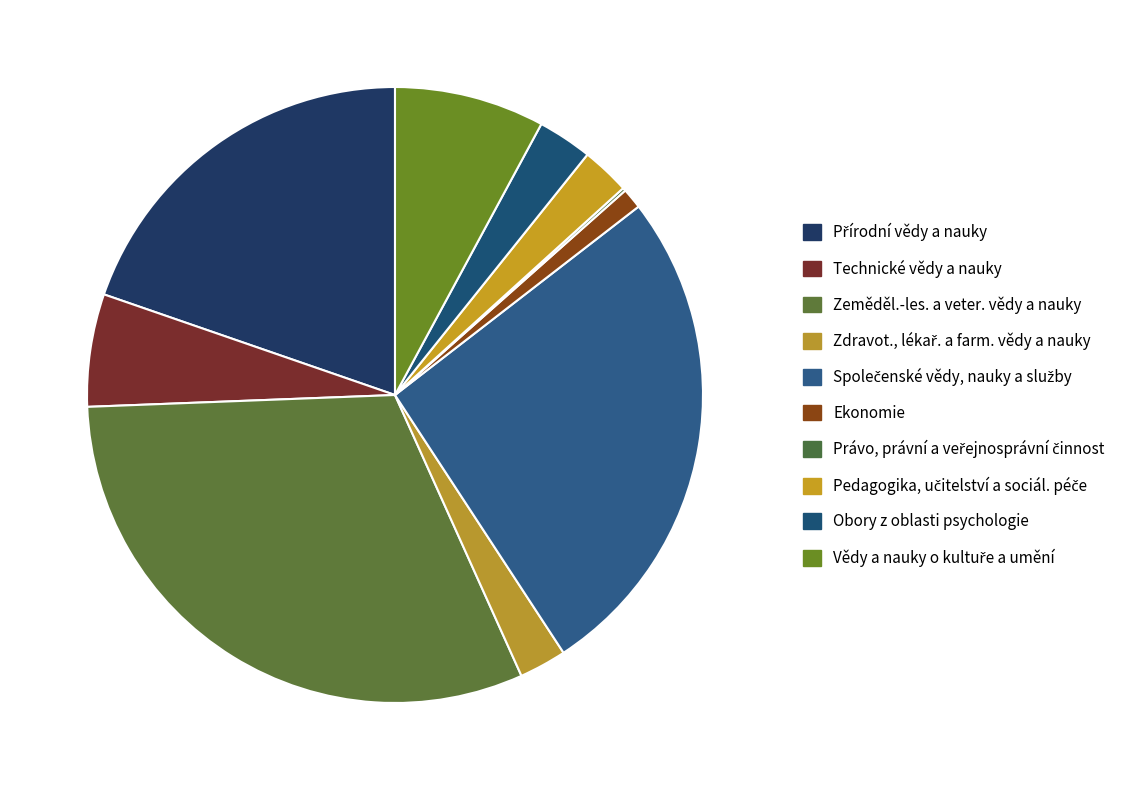

How many slices are in this pie chart?

10